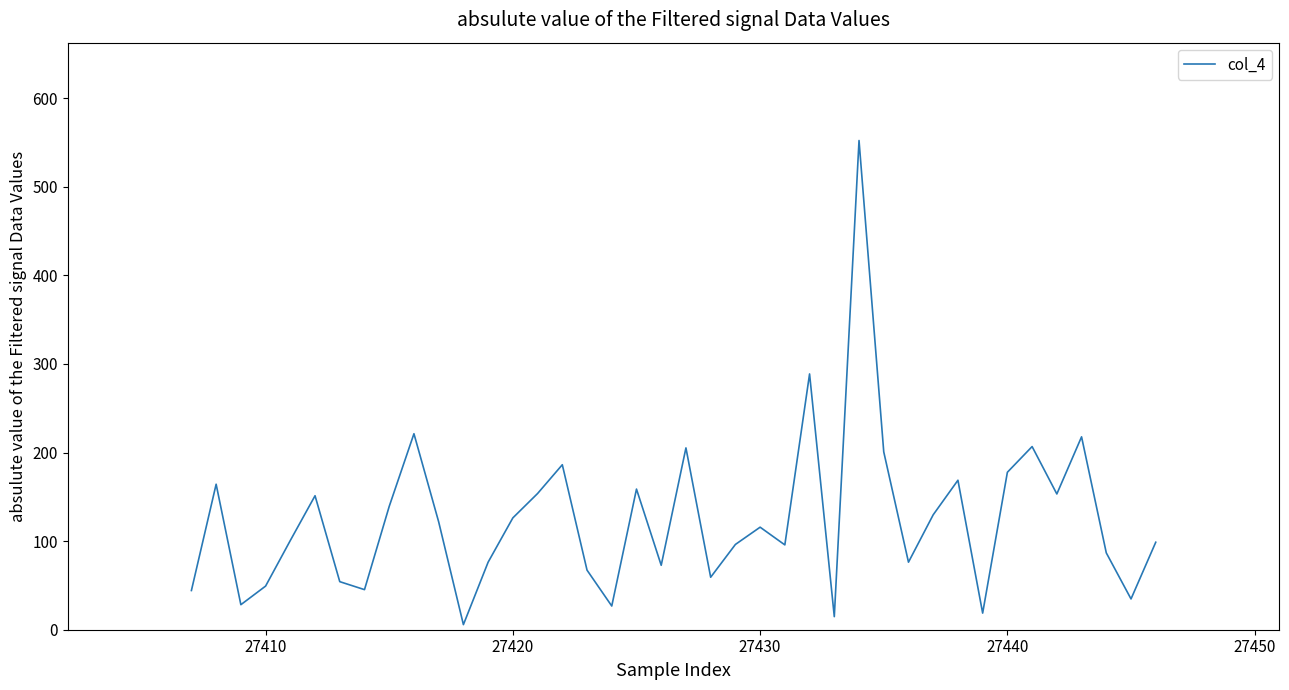

What is the sum of all values?

4991.5